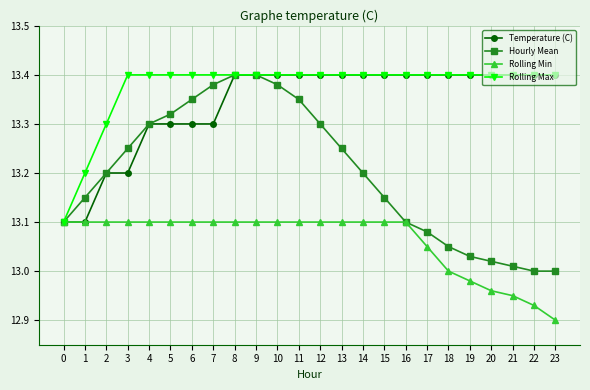

Between 13 and 21, which series saw the biggest shift?

Hourly Mean